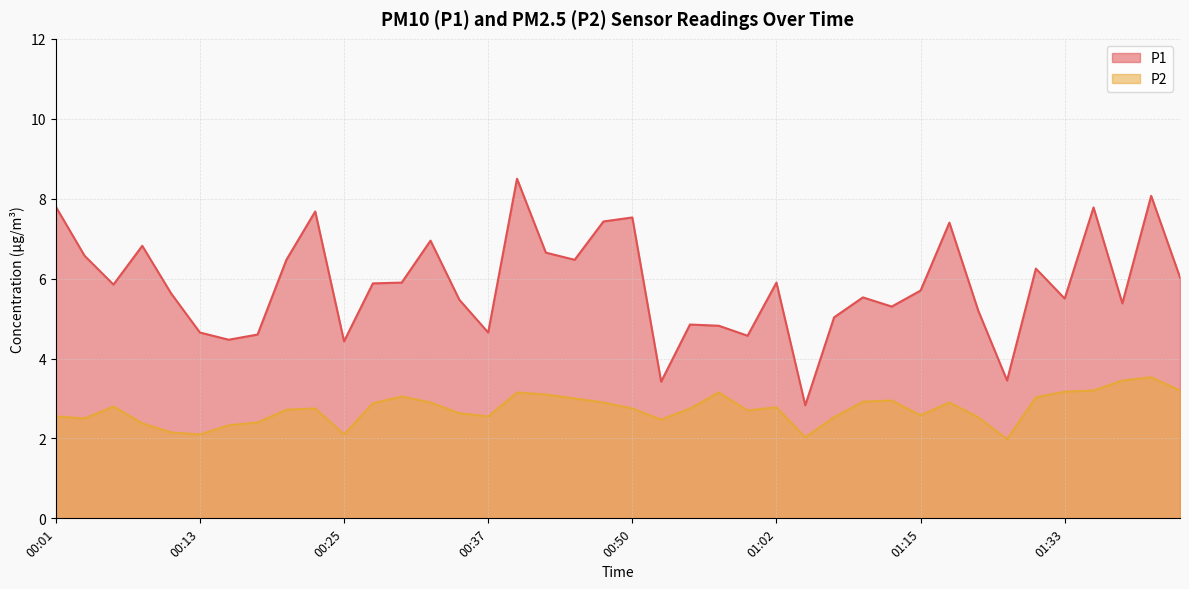

True or false: P1 and P2 intersect in this chart.

False